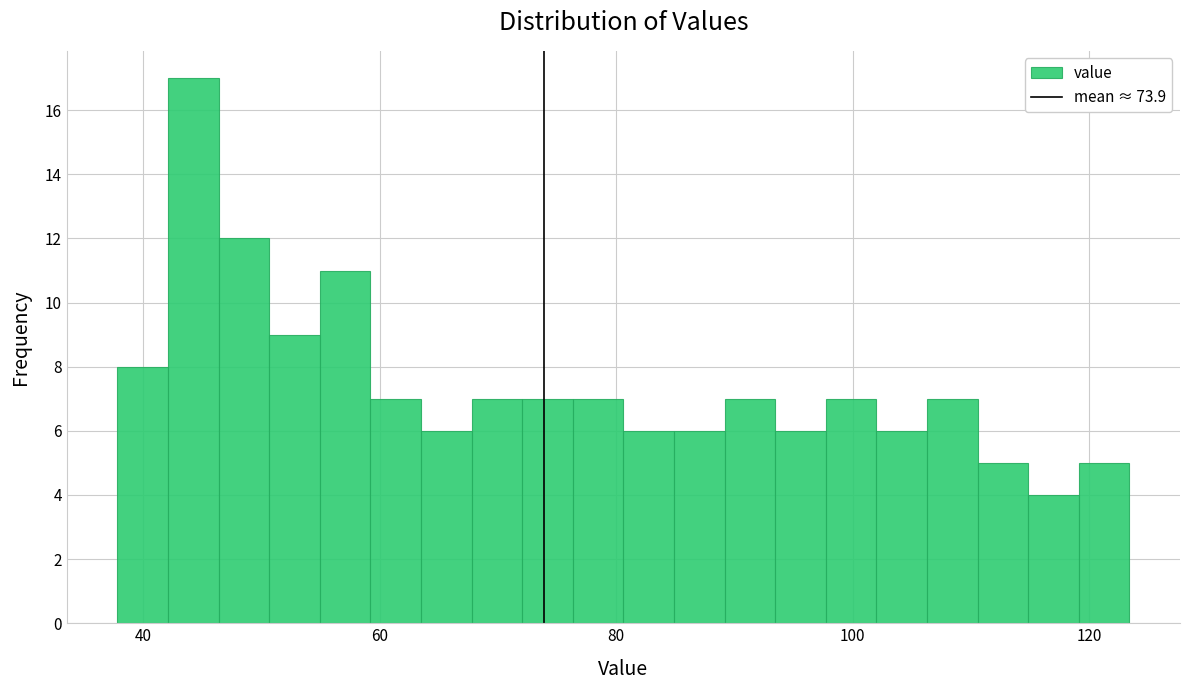

Read against the x-axis, roughly where is the centre of the tallest bar?

44